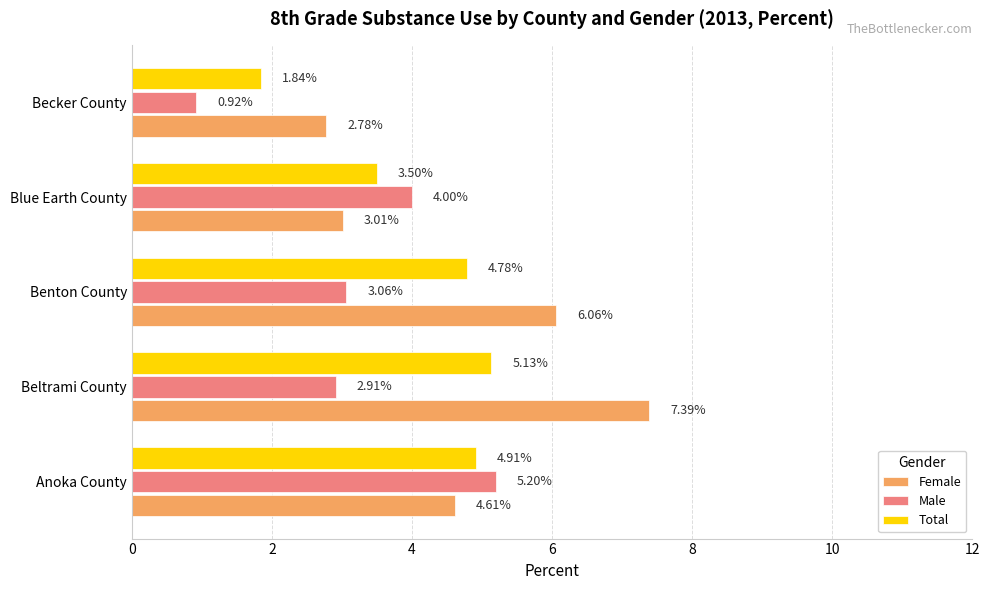

At which label is Female closest to 5?

Anoka County